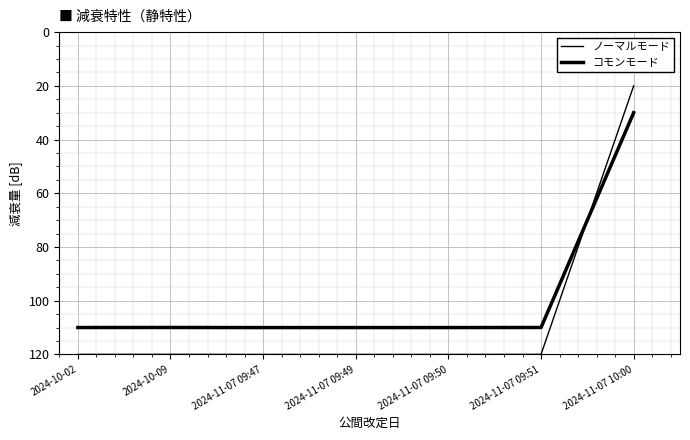

How many lines are shown in the chart?

2